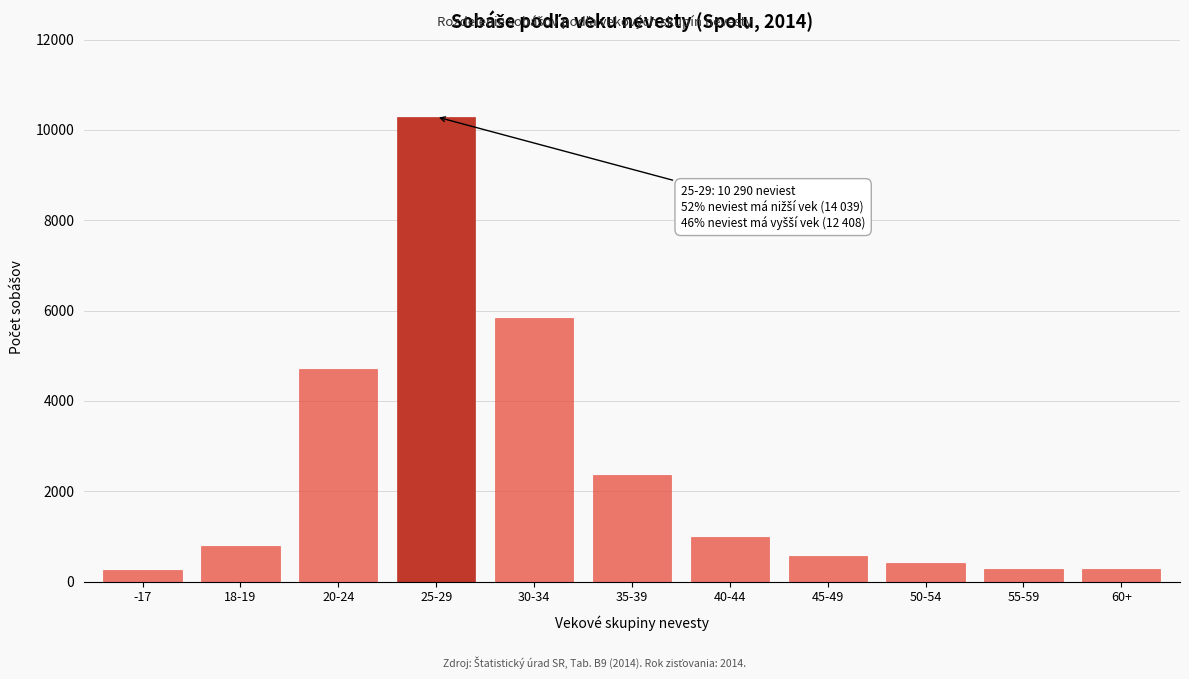

What is the label of the 4th bar from the left?

25-29